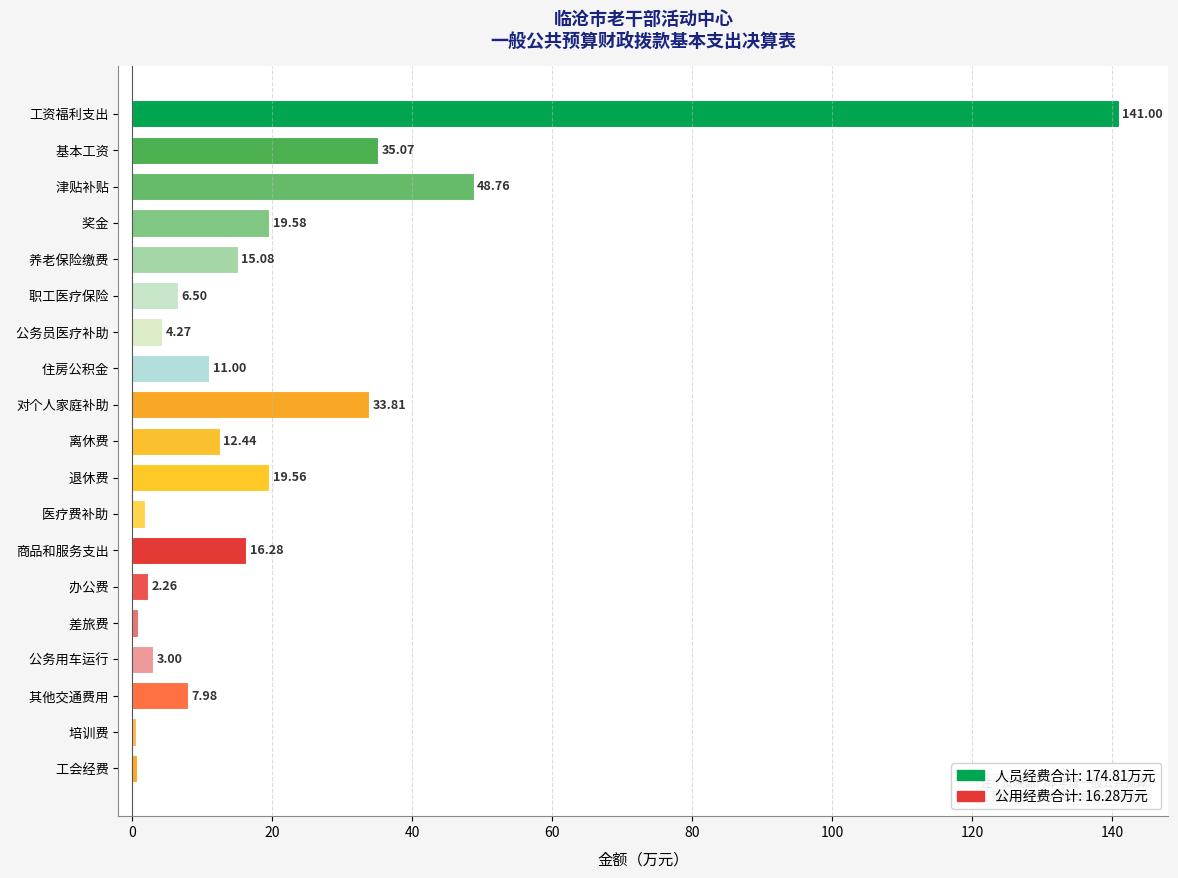

Which label corresponds to the largest value in the chart?

工资福利支出